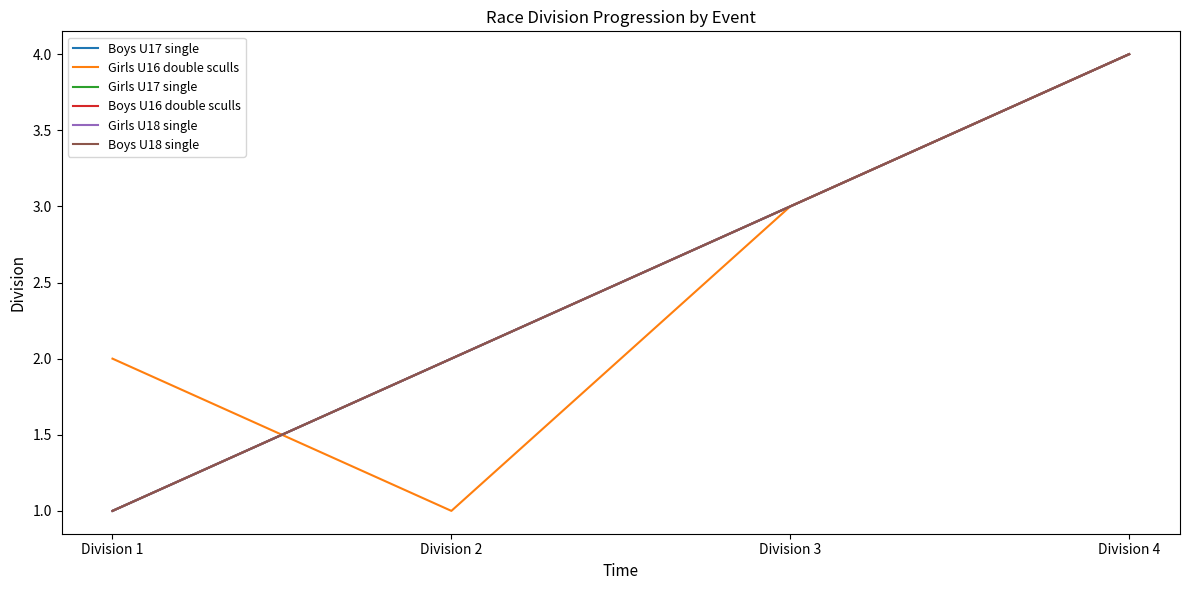

Which has a higher value, Division 4 or Division 2?

Division 4